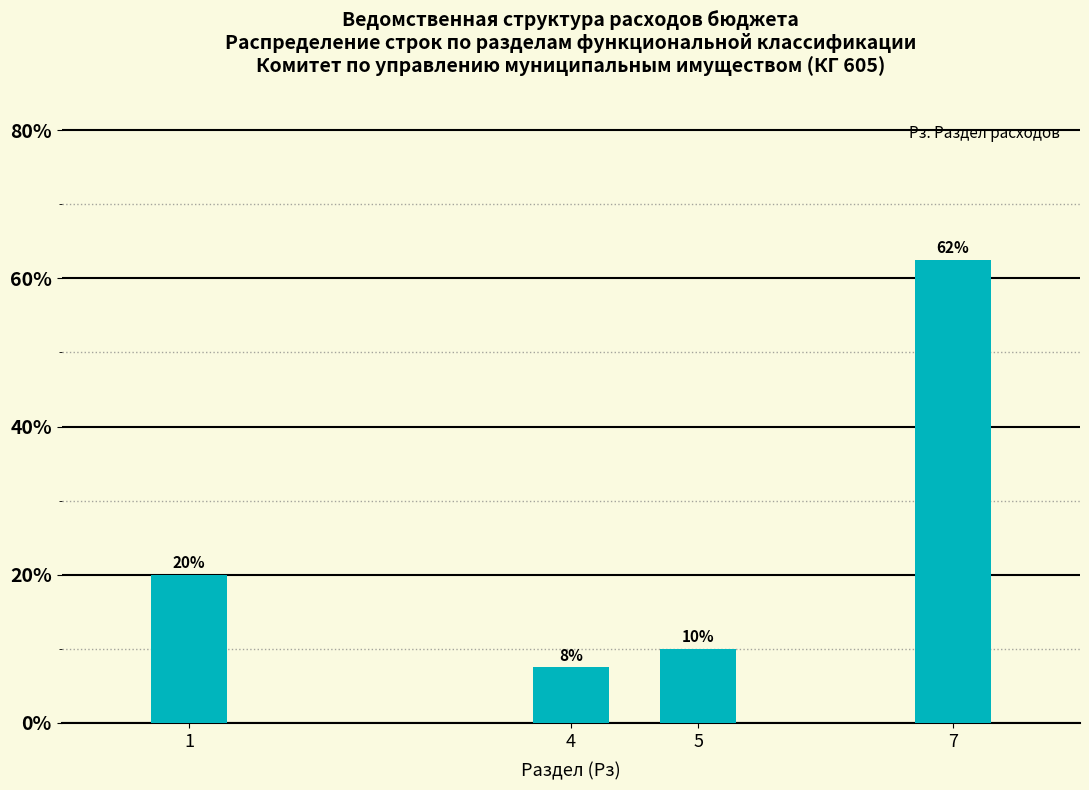

What is the average value?

25.0